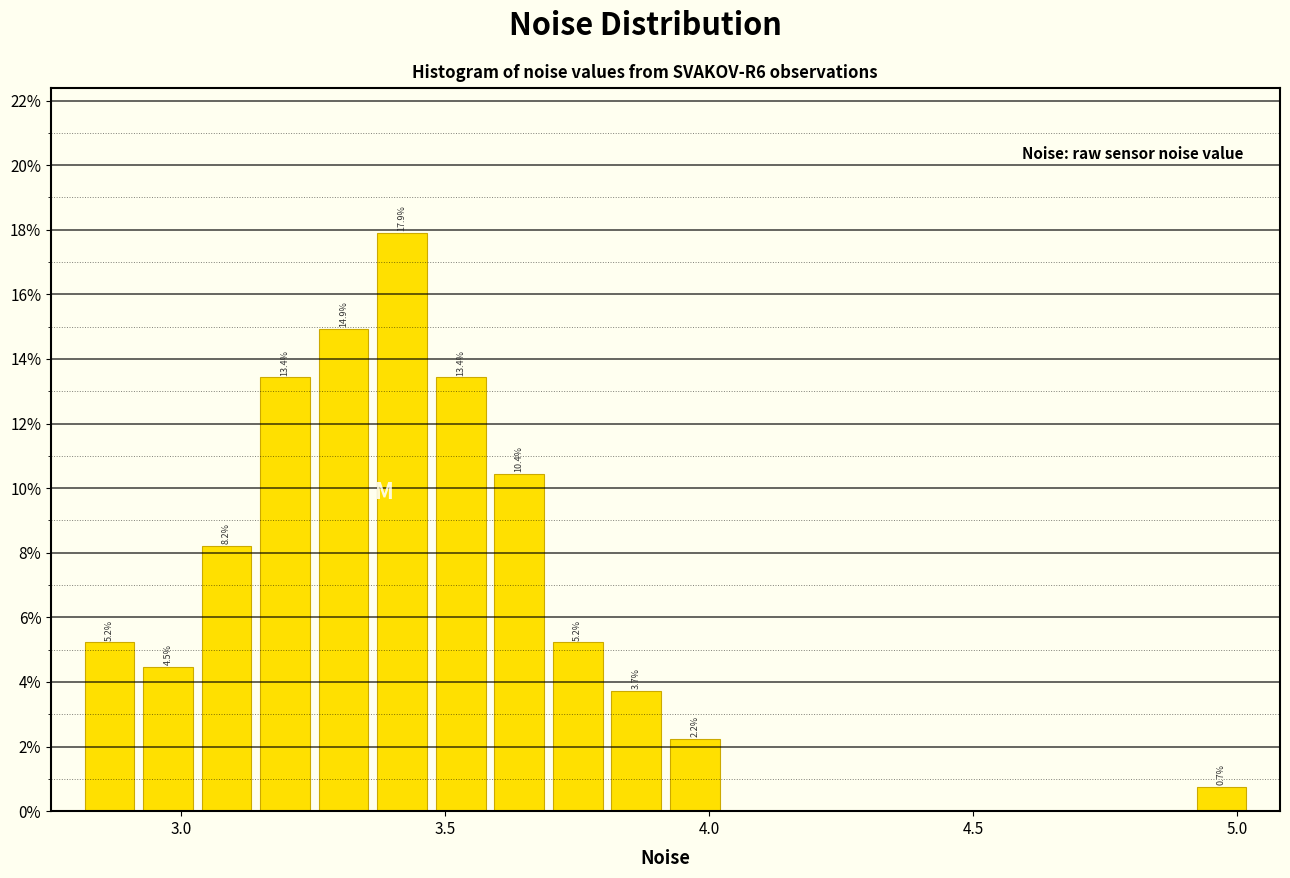

Around what value on the x-axis is the tallest bar? Give the approximate position of its centre, as read against the axis.

3.40